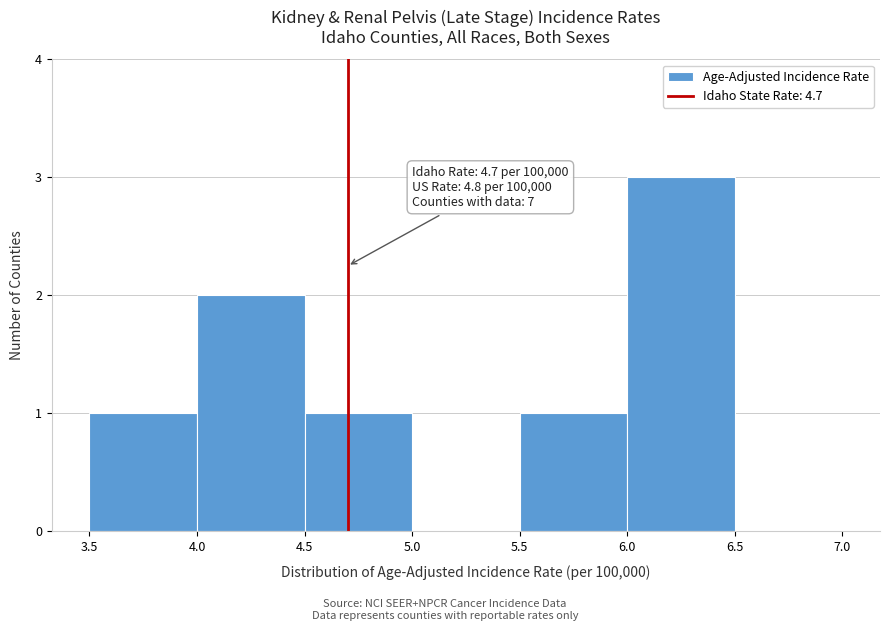

Over which range of the x-axis is the bar tallest?

6.0 to 6.5